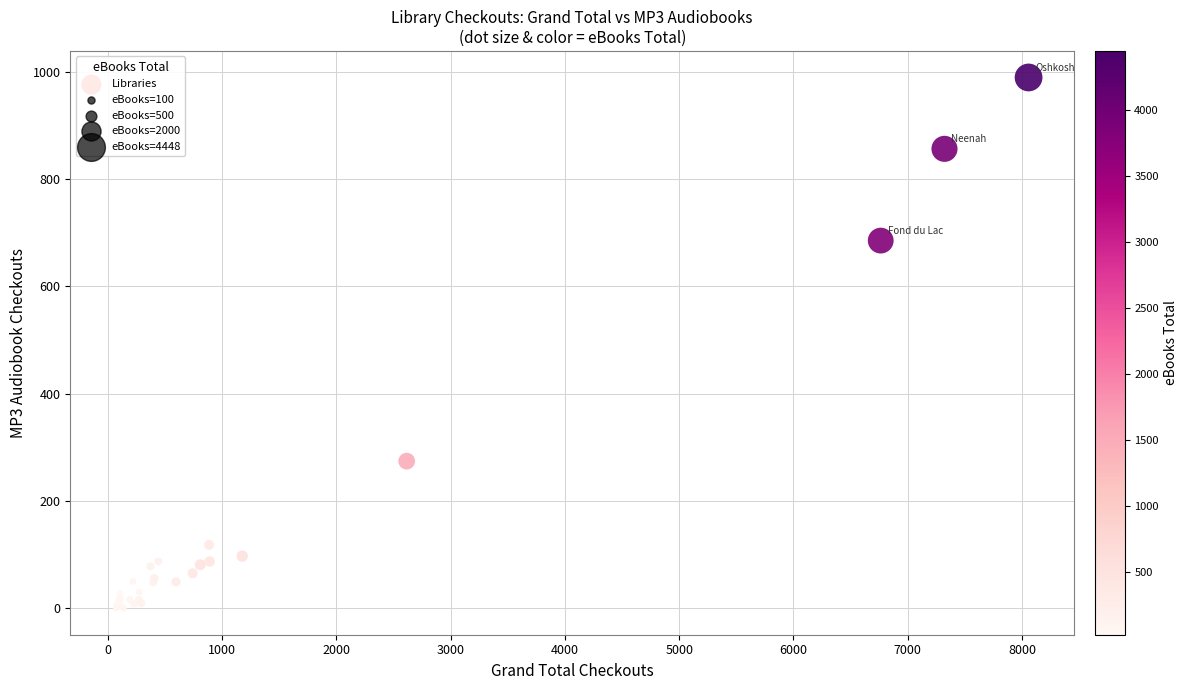

What Y value in the scatter plot is closest to 494?

685